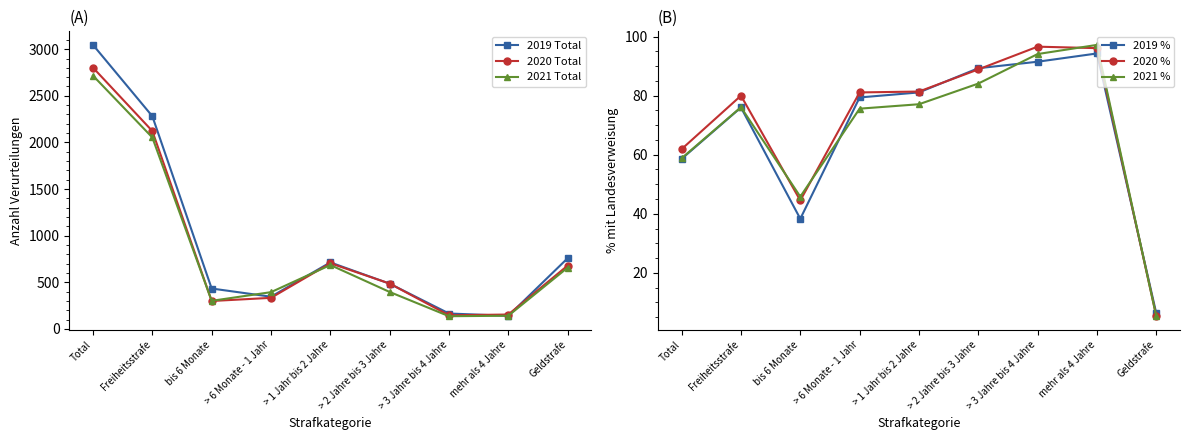

What is the difference between the maximum and minimum values in the 2021 Total series?

2580